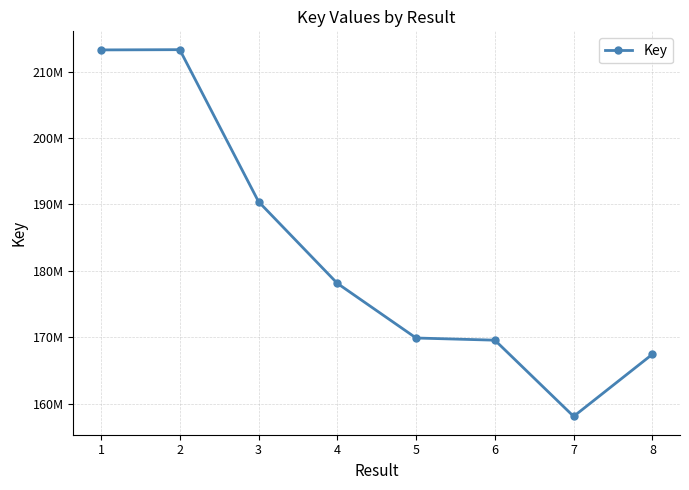

What is the approximate value at 5, to the nearest 50?

169870650